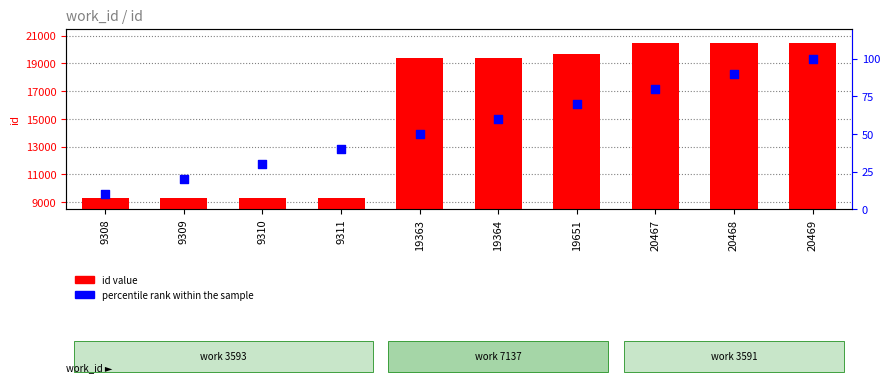

Which series reaches the minimum Y coordinate?

percentile rank within the sample